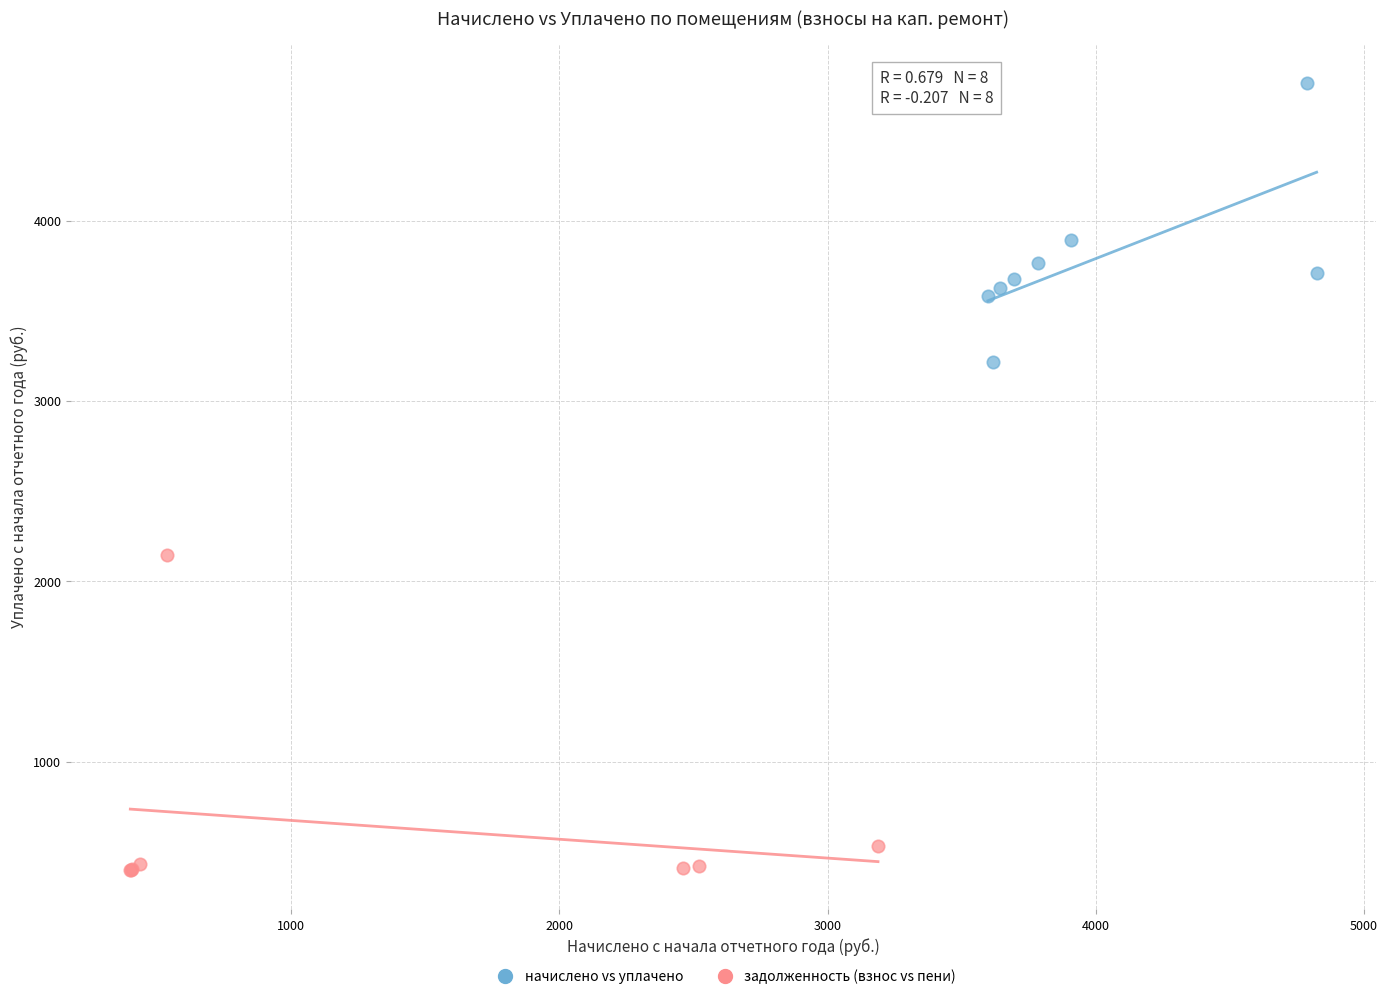

Which series has the widest spread of Y values?

задолженность (взнос vs пени)